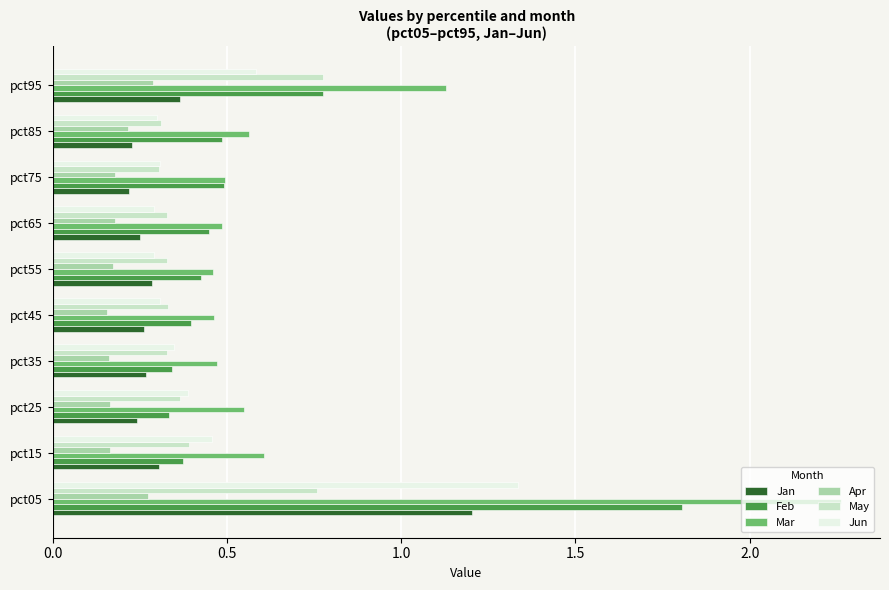

At how many categories does at least one series exceed 1?

2